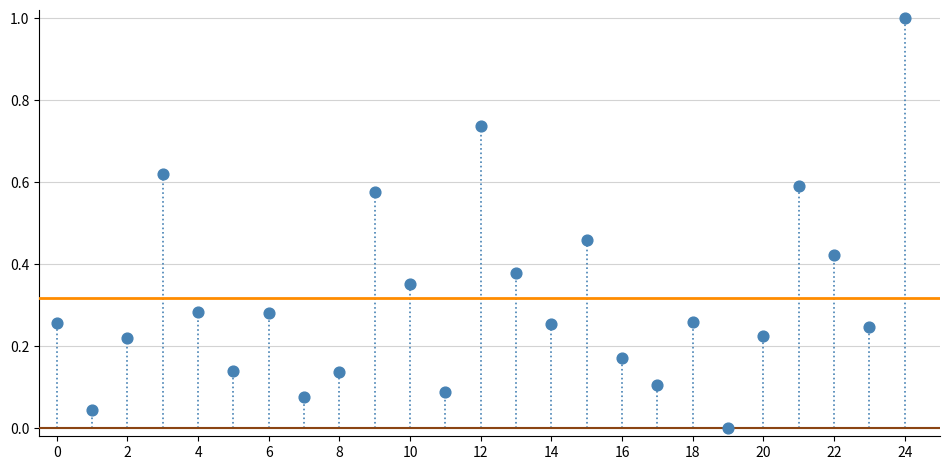

What is the range of Y values (max minus min)?

1.0